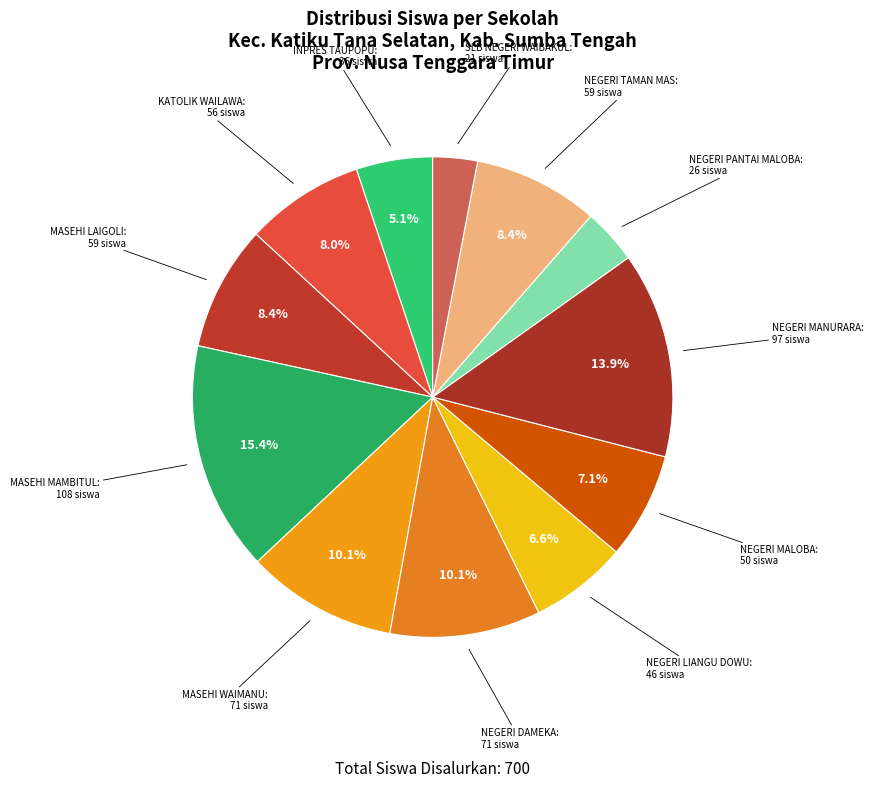

Count the number of slices in the pie.

12